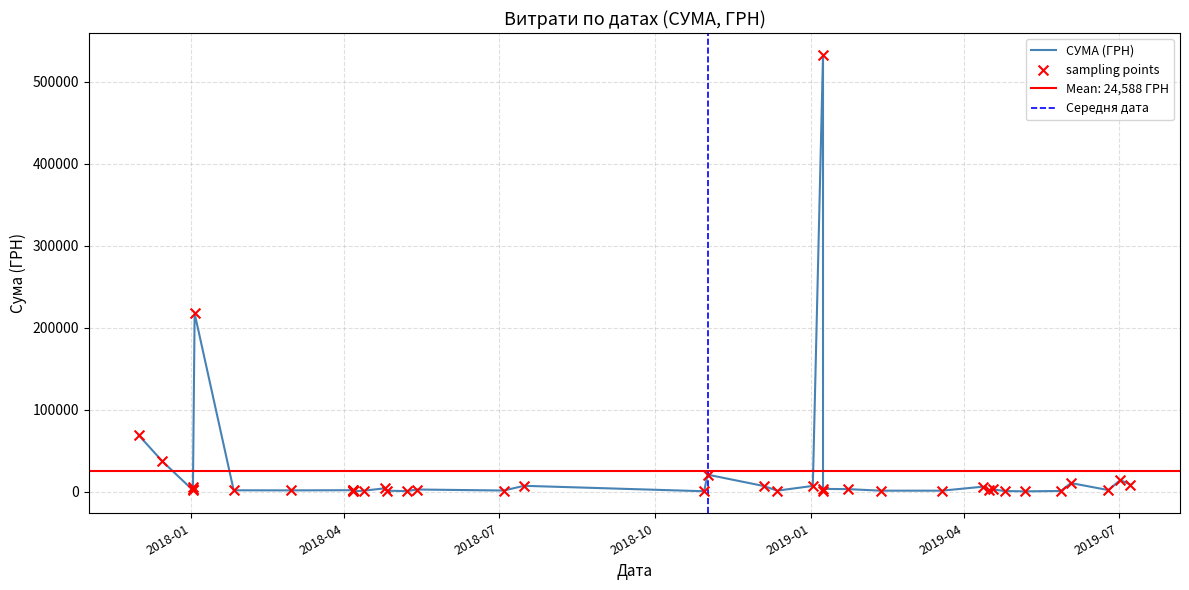

Between 08.01.2019 and 13.04.2018, which is larger?

08.01.2019